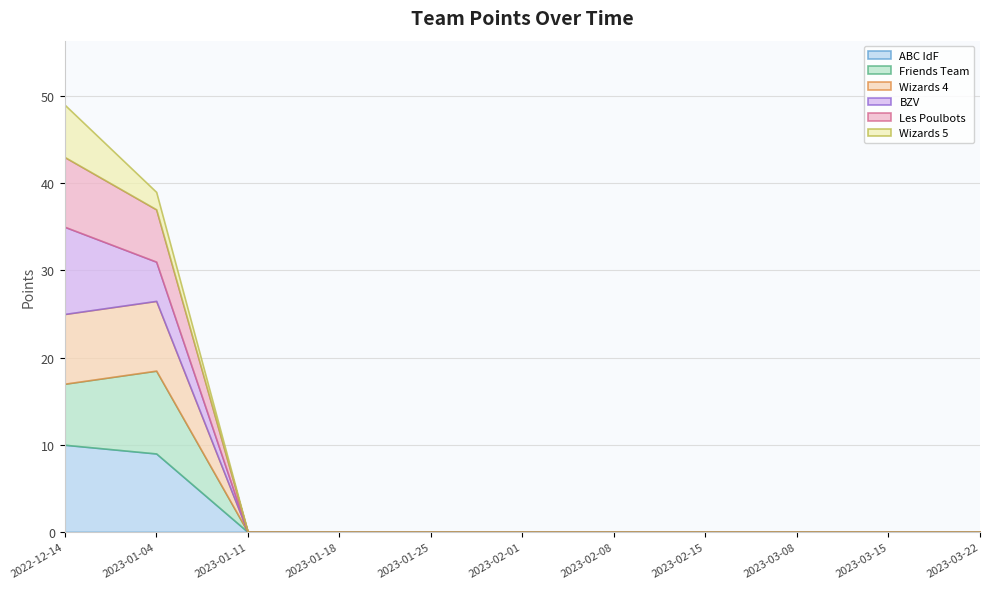

Reading left to right, extract all data points from this chart.

ABC IdF: 2022-12-14=10.0	2023-01-04=9.0	2023-01-11=0.0	2023-01-18=0.0	2023-01-25=0.0	2023-02-01=0.0	2023-02-08=0.0	2023-02-15=0.0	2023-03-08=0.0	2023-03-15=0.0	2023-03-22=0.0
Friends Team: 2022-12-14=7.0	2023-01-04=9.5	2023-01-11=0.0	2023-01-18=0.0	2023-01-25=0.0	2023-02-01=0.0	2023-02-08=0.0	2023-02-15=0.0	2023-03-08=0.0	2023-03-15=0.0	2023-03-22=0.0
Wizards 4: 2022-12-14=8.0	2023-01-04=8.0	2023-01-11=0.0	2023-01-18=0.0	2023-01-25=0.0	2023-02-01=0.0	2023-02-08=0.0	2023-02-15=0.0	2023-03-08=0.0	2023-03-15=0.0	2023-03-22=0.0
BZV: 2022-12-14=10.0	2023-01-04=4.5	2023-01-11=0.0	2023-01-18=0.0	2023-01-25=0.0	2023-02-01=0.0	2023-02-08=0.0	2023-02-15=0.0	2023-03-08=0.0	2023-03-15=0.0	2023-03-22=0.0
Les Poulbots: 2022-12-14=8.0	2023-01-04=6.0	2023-01-11=0.0	2023-01-18=0.0	2023-01-25=0.0	2023-02-01=0.0	2023-02-08=0.0	2023-02-15=0.0	2023-03-08=0.0	2023-03-15=0.0	2023-03-22=0.0
Wizards 5: 2022-12-14=6.0	2023-01-04=2.0	2023-01-11=0.0	2023-01-18=0.0	2023-01-25=0.0	2023-02-01=0.0	2023-02-08=0.0	2023-02-15=0.0	2023-03-08=0.0	2023-03-15=0.0	2023-03-22=0.0